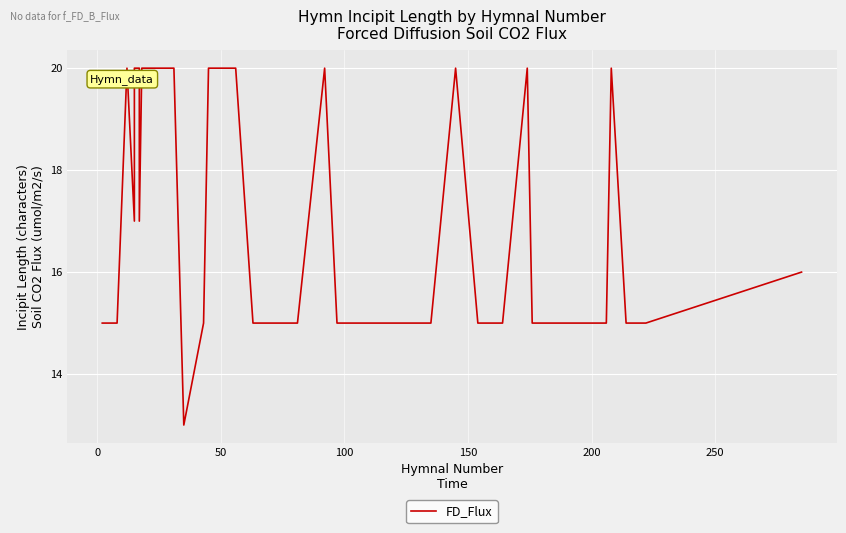

Is it true that the value at 29 is 7?

False